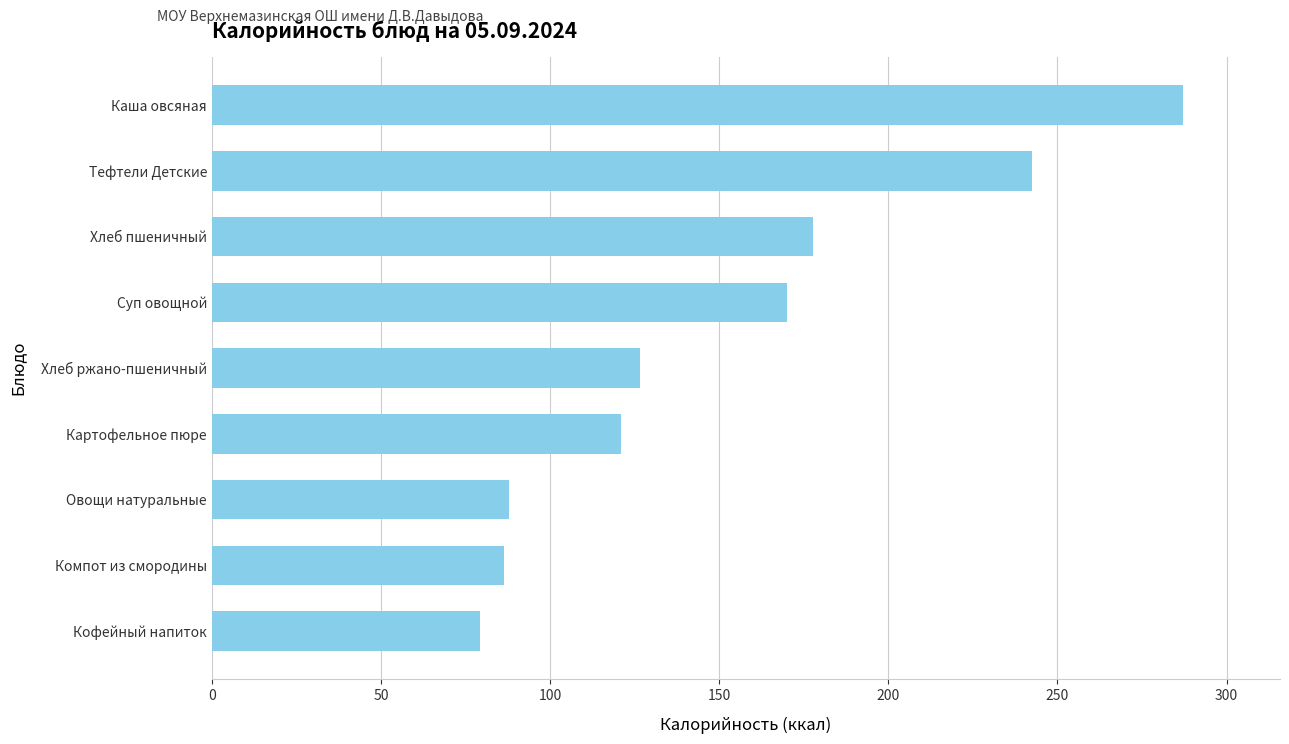

What is the sum of the values at Компот из смородины and Суп овощной?

256.4